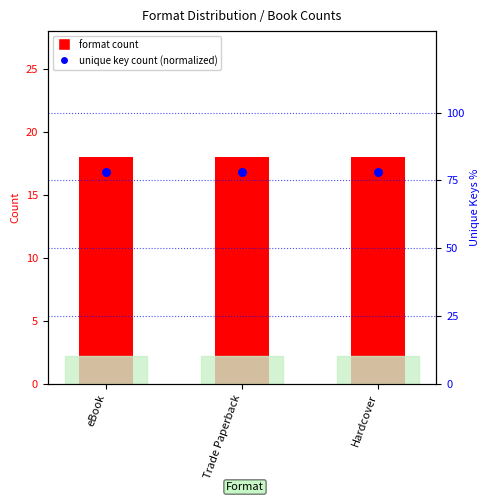

At which category is the sum across all series the highest?

eBook